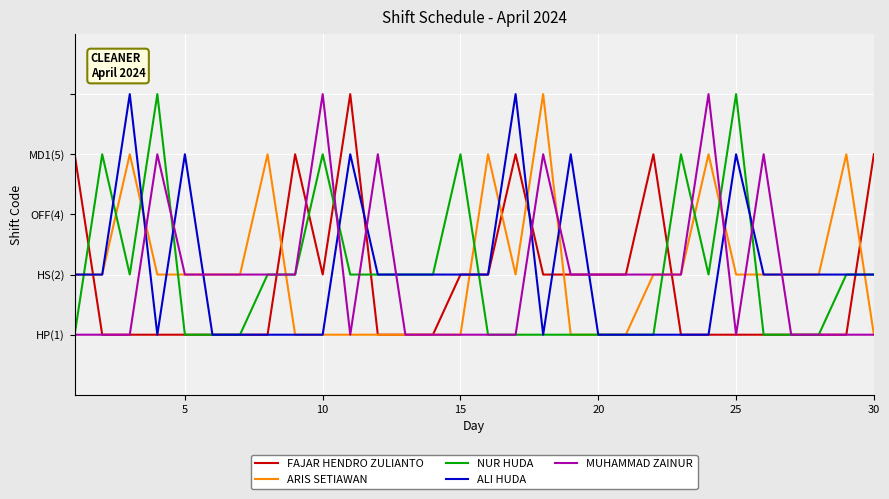

What are all the series names shown in the legend?

FAJAR HENDRO ZULIANTO, ARIS SETIAWAN, NUR HUDA, ALI HUDA, MUHAMMAD ZAINUR